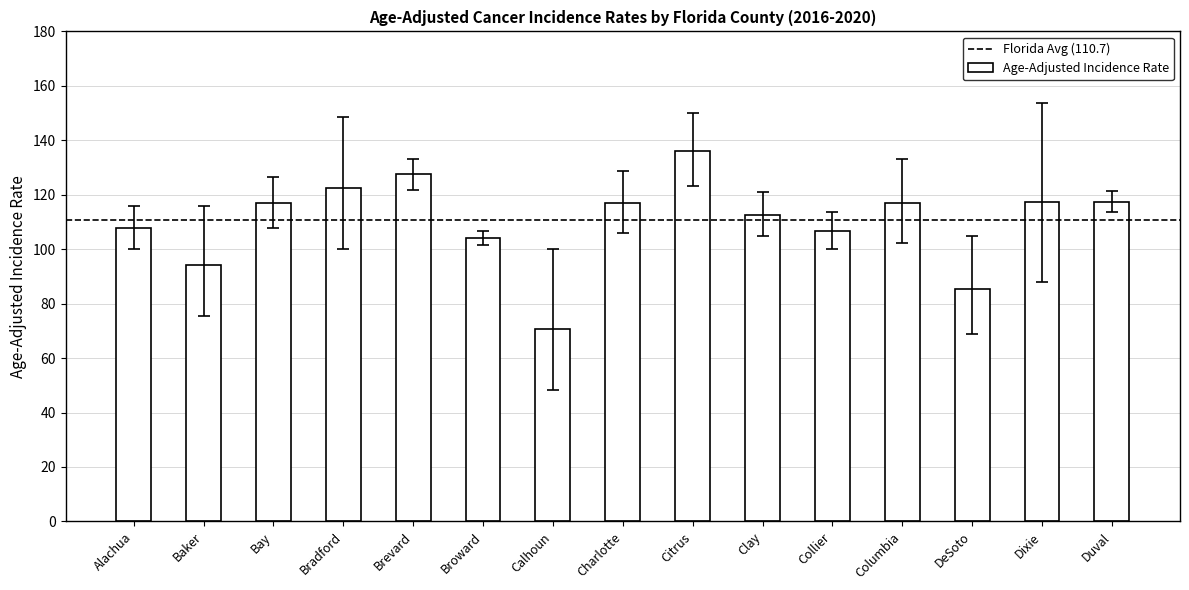

What is the label of the 8th bar from the left?

Charlotte